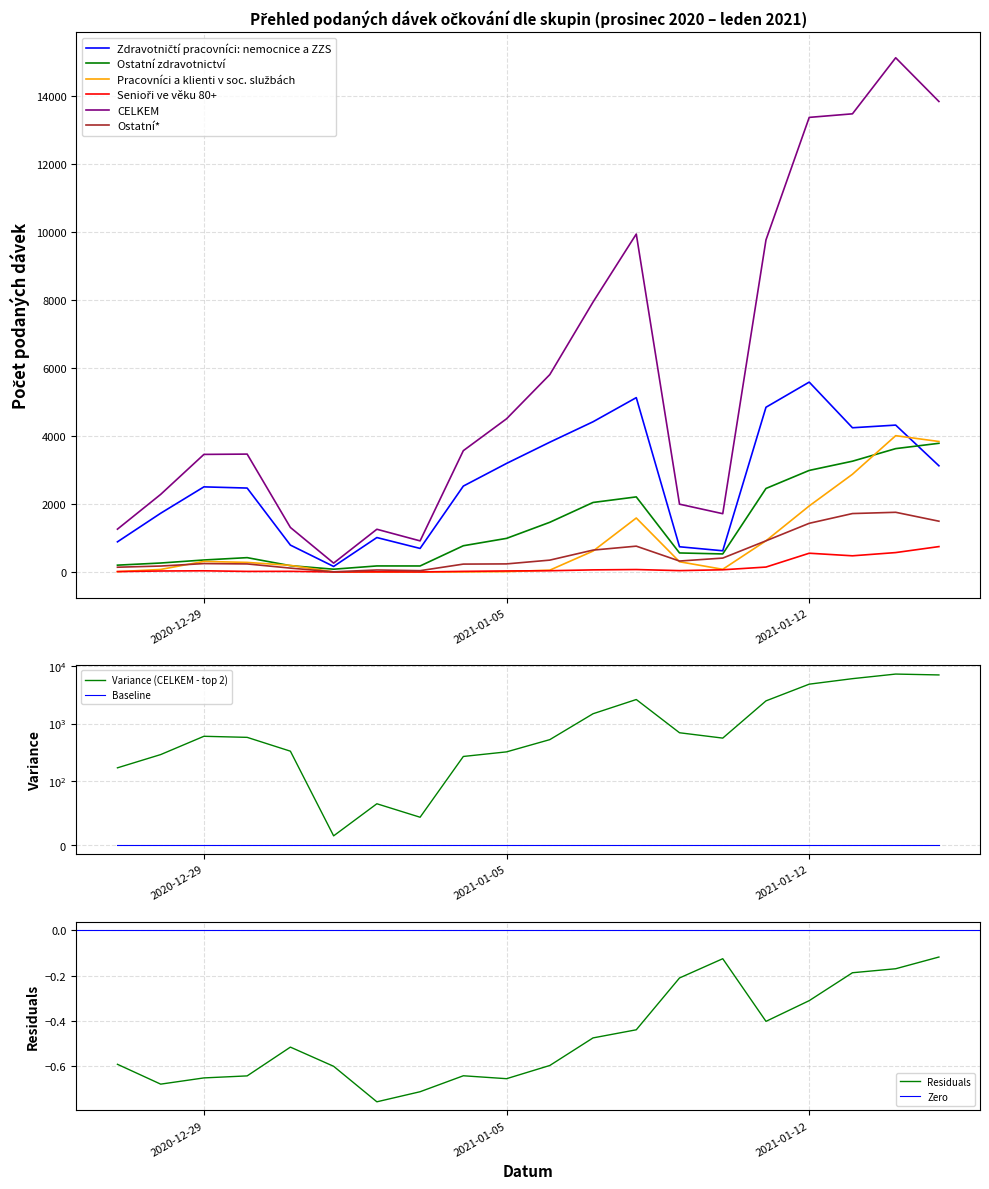

At which label does Ostatní zdravotnictví reach its peak?

2021-01-15